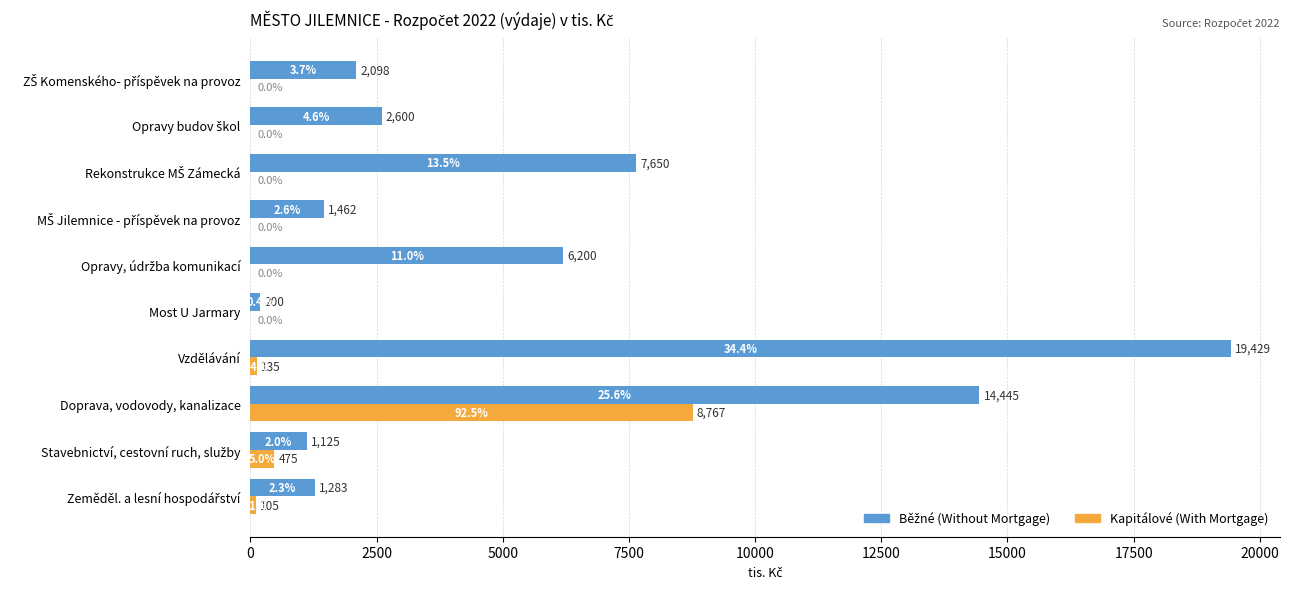

What is the sum of all Kapitálové (With Mortgage) values?

9482